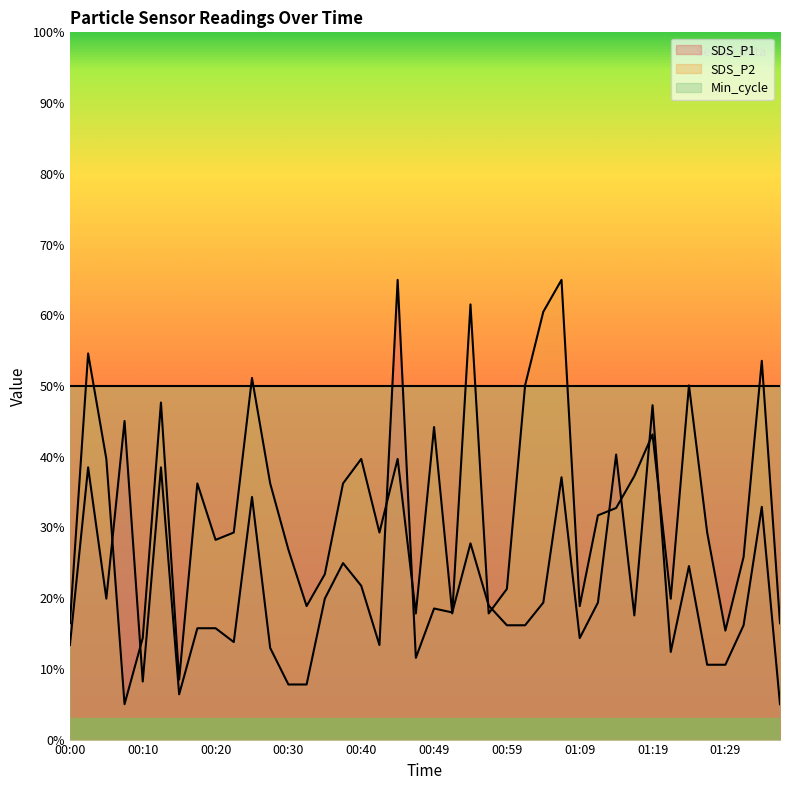

After their last crossing, which series has the higher values: SDS_P1 or SDS_P2?

SDS_P2